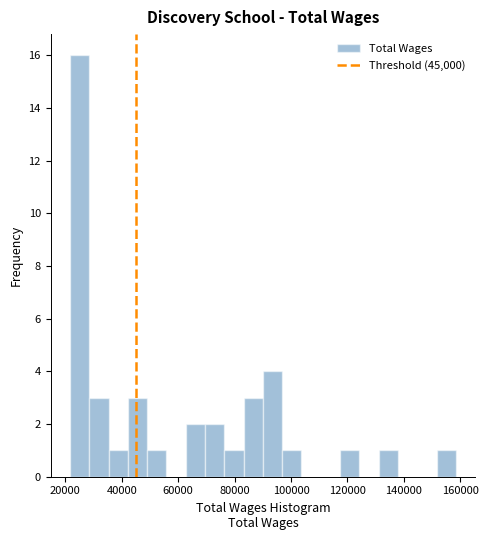

Around what value on the x-axis is the tallest bar? Give the approximate position of its centre, as read against the axis.

26000